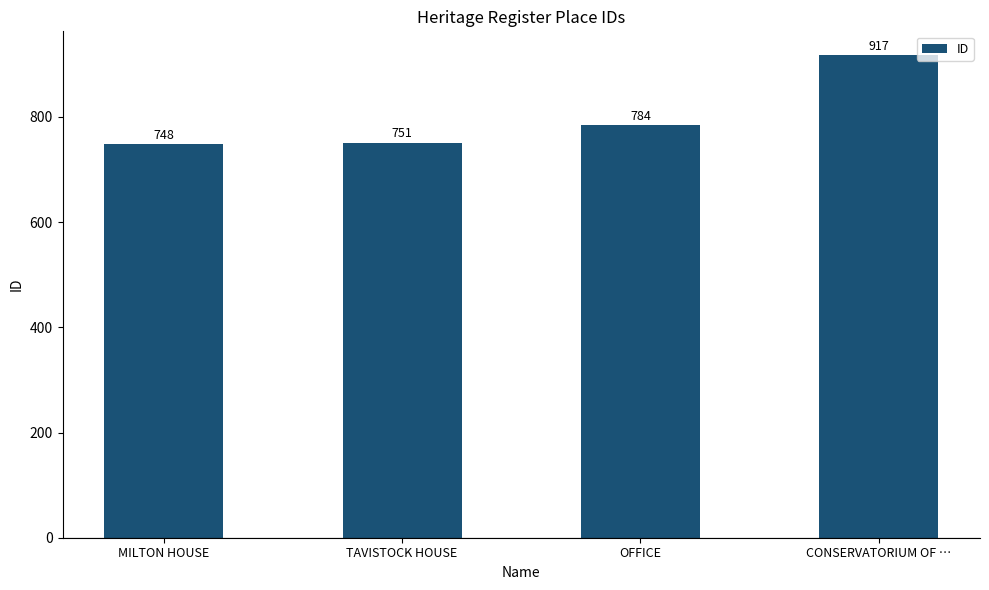

What is the label of the 4th bar from the left?

CONSERVATORIUM OF …